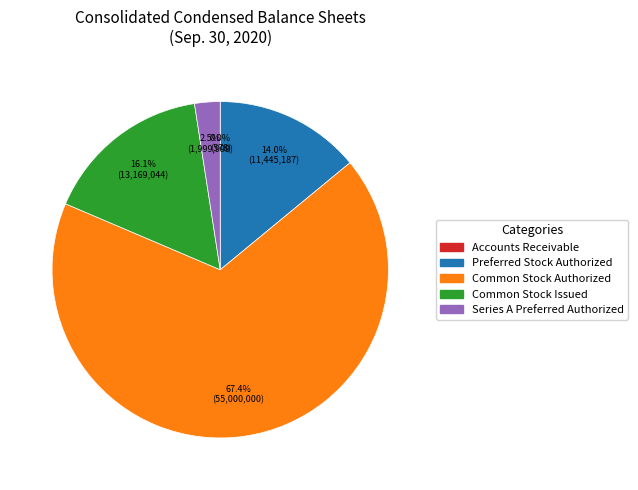

What is the ratio of the value at Series A Preferred Authorized to the value at Preferred Stock Authorized?

0.2